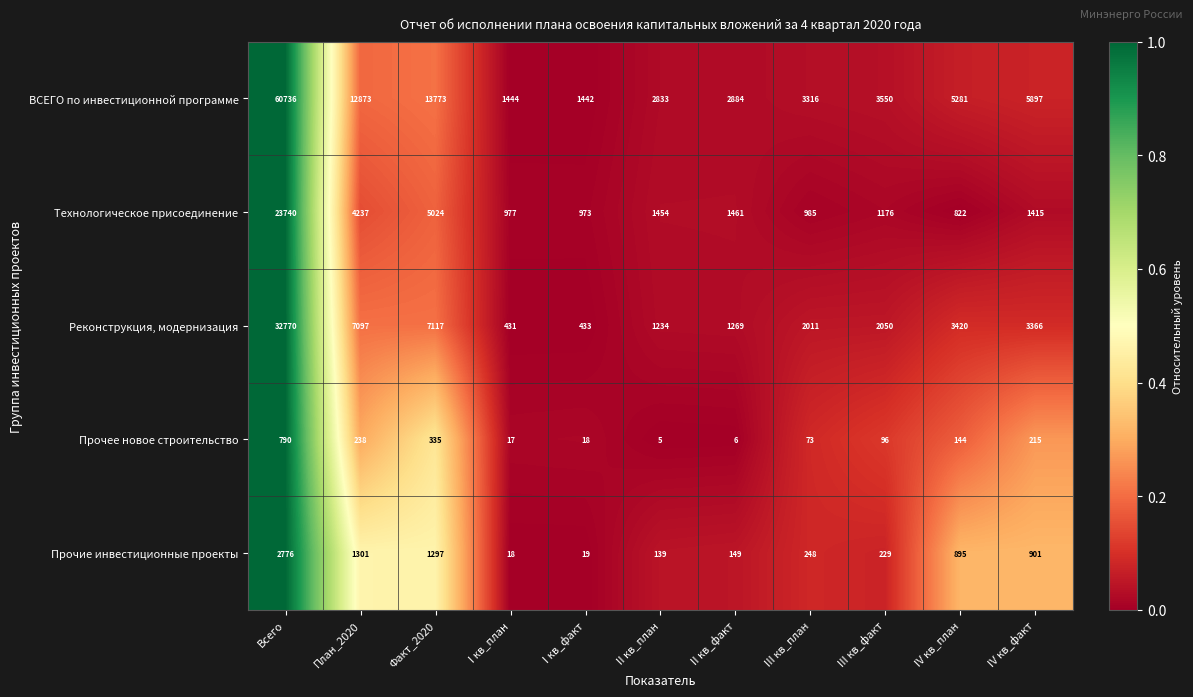

What is the sum of all ВСЕГО по инвестиционной программе values?

114029